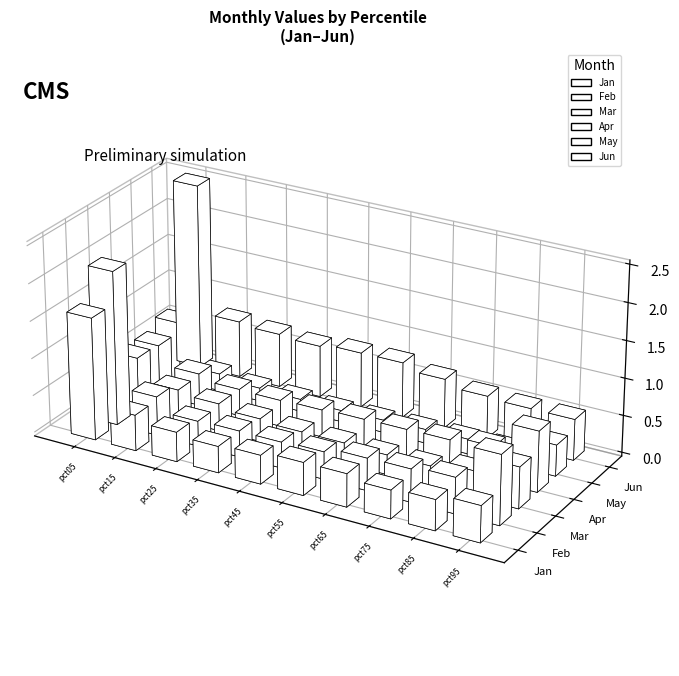

How many data points does each series have?

10